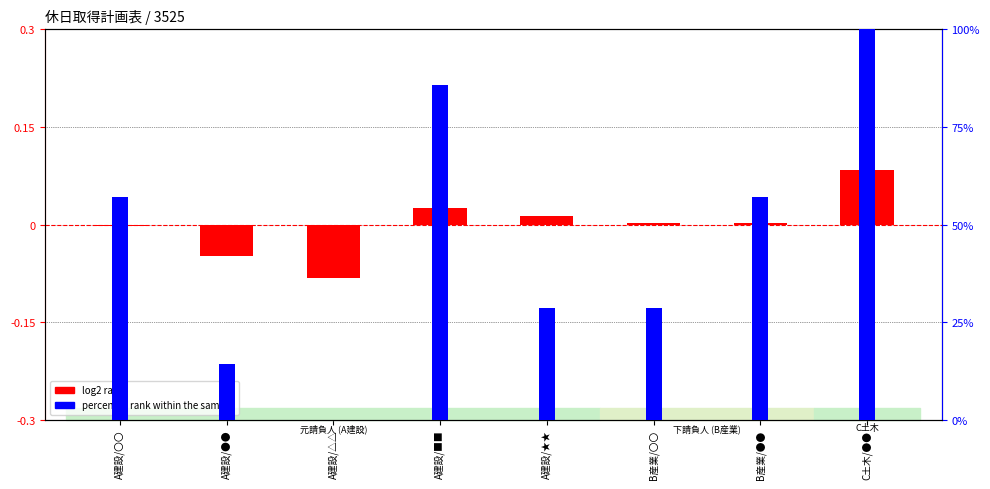

How many bars are there in each group?

2